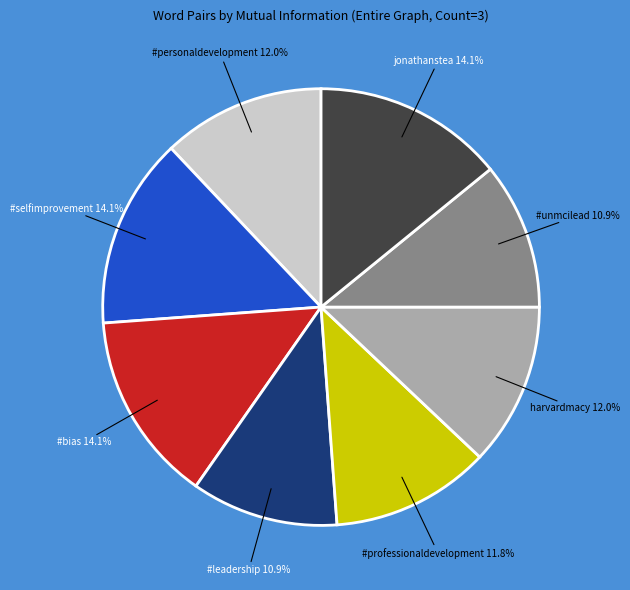

Do #professionaldevelopment and #leadership together represent more than half of the pie?

No